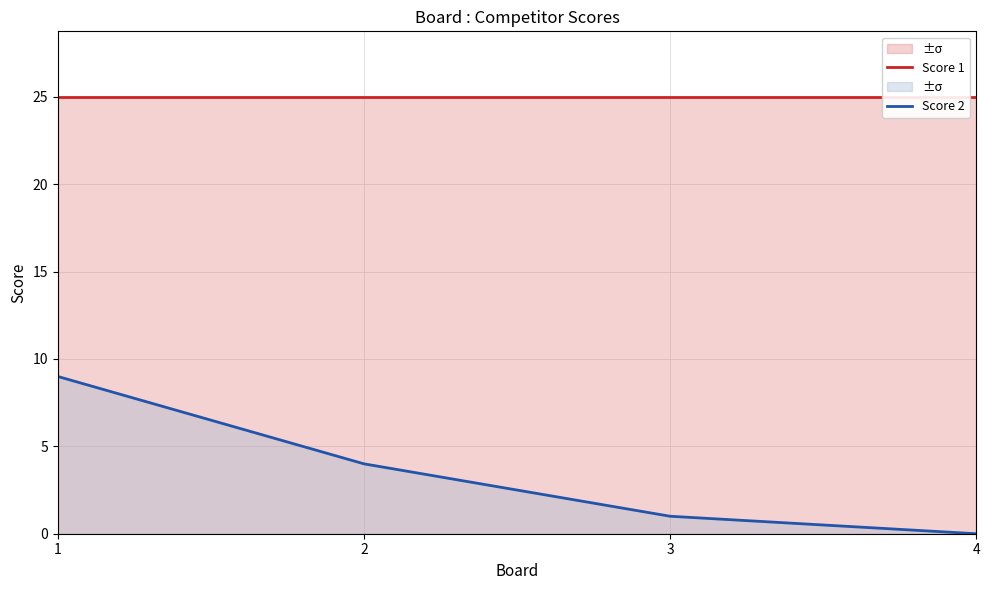

The value of Score 2 at 2 is 4. True or false?

True